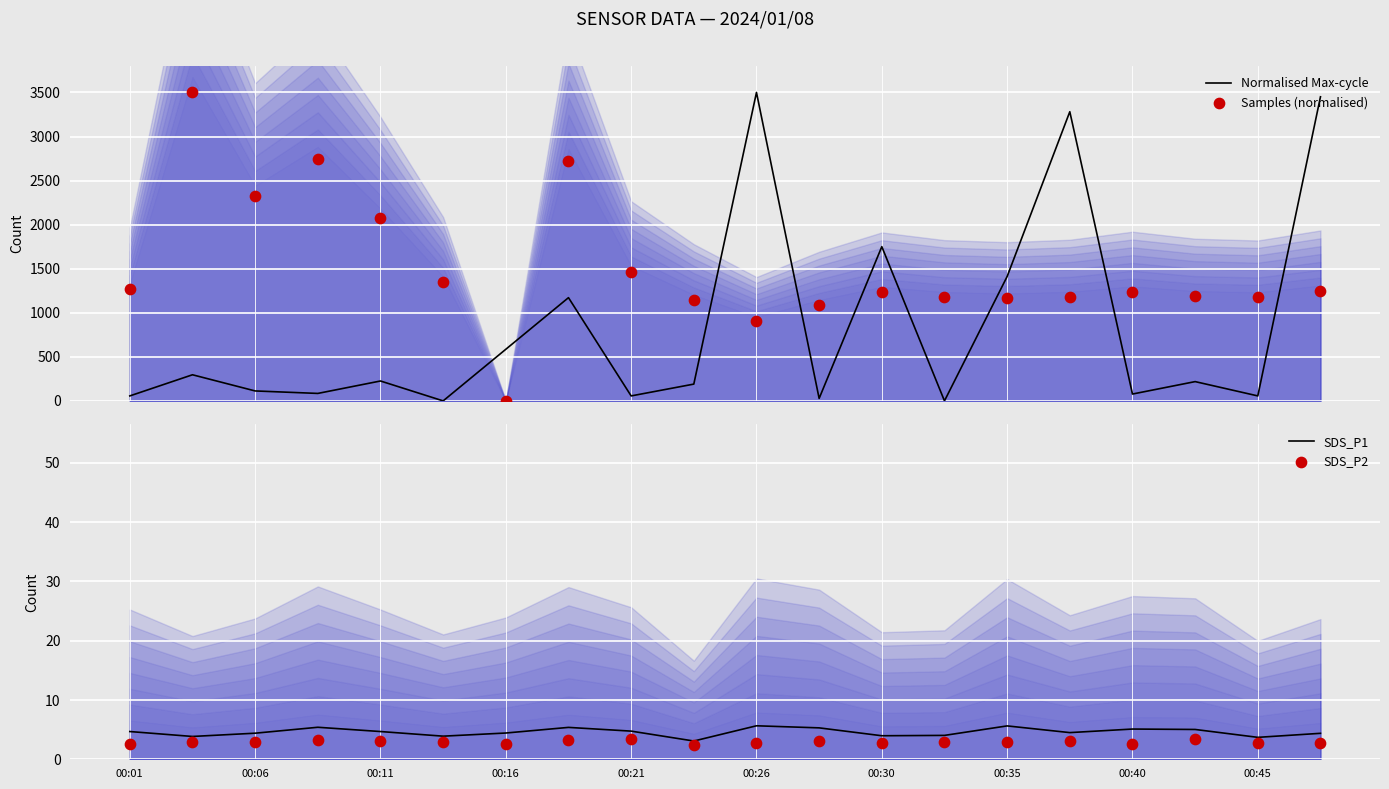

What is the maximum value for Normalised Max-cycle?

3500.0